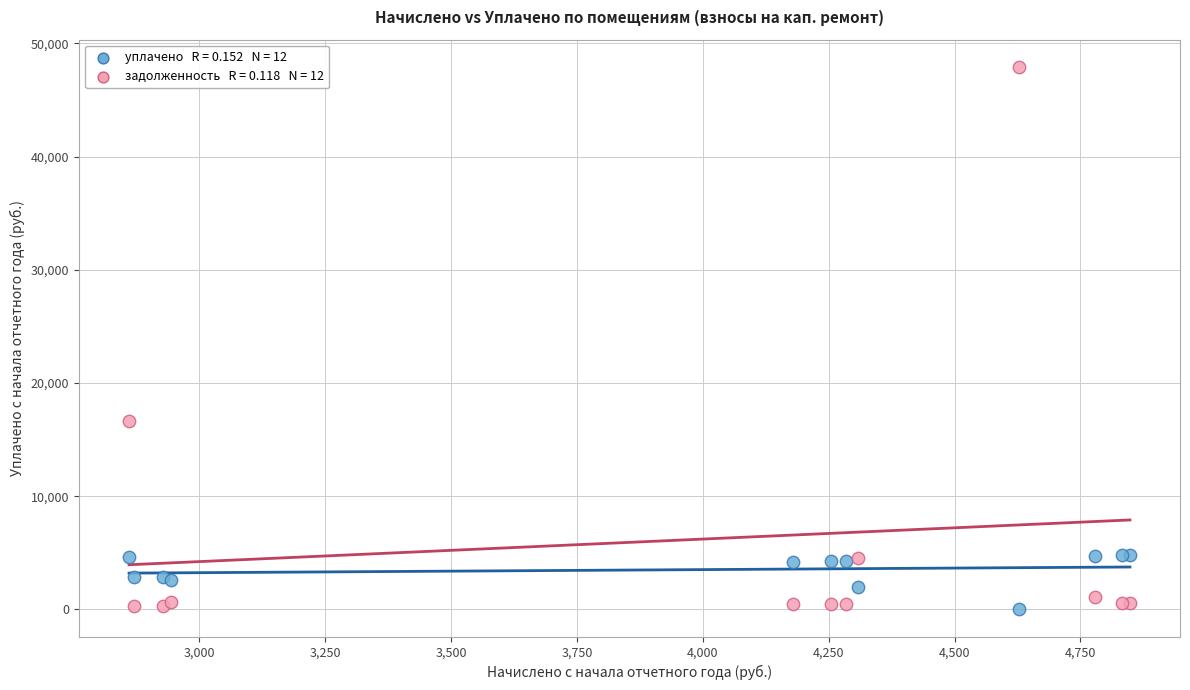

Across all series, what Y value is closest to 23962?

16641.6